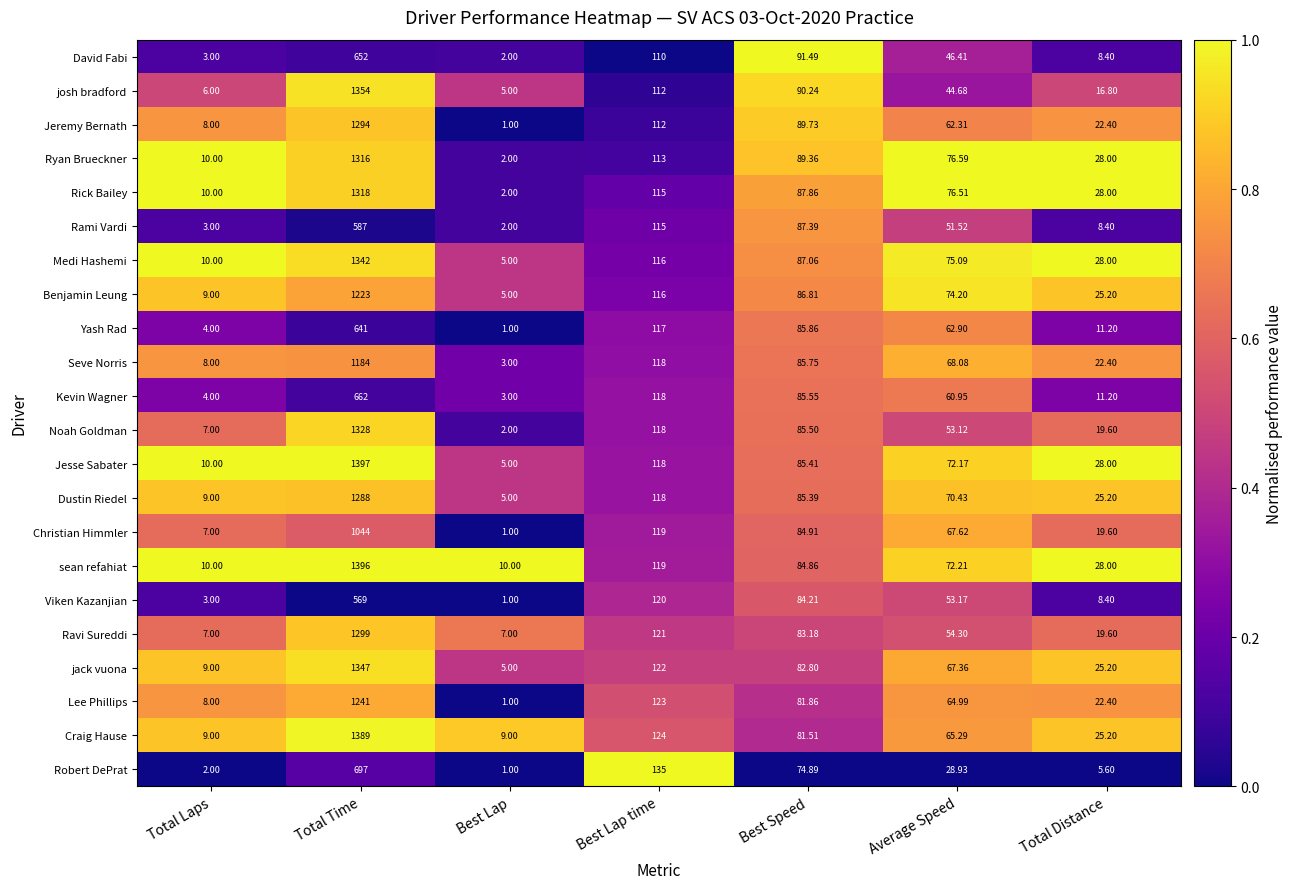

Which category has the highest value across all series?

Total Time